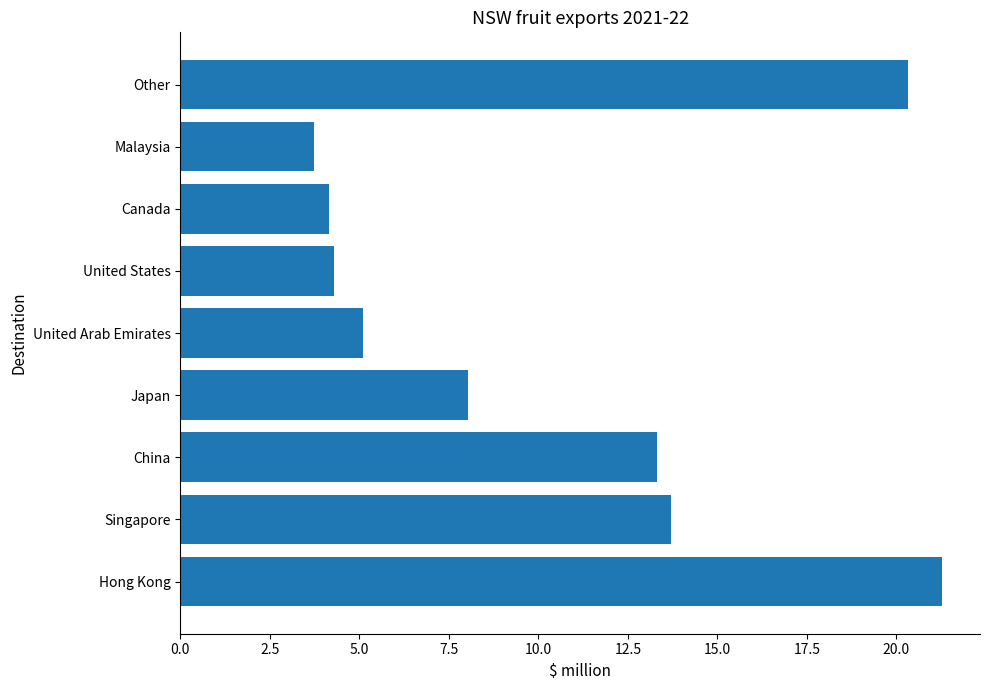

At which label is the value closest to 12?

China